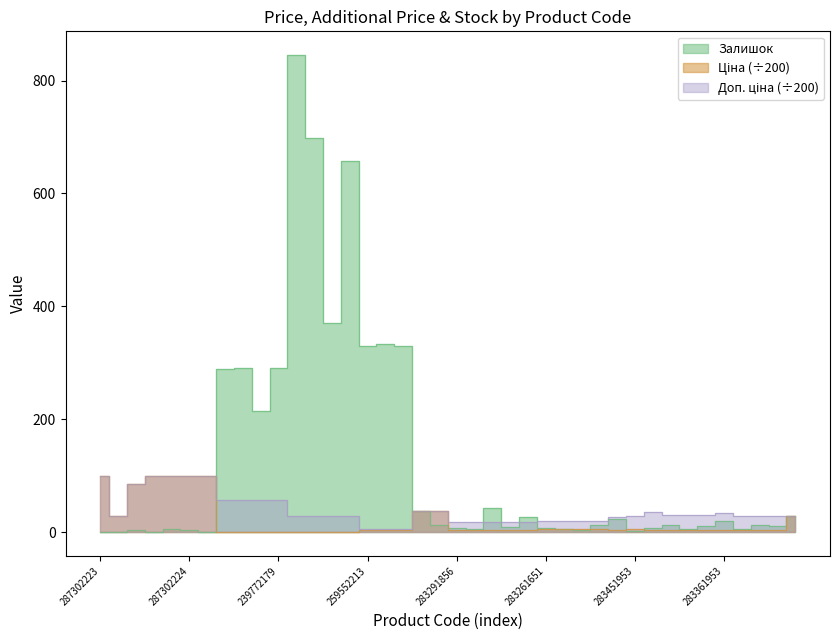

How many series are shown in this chart?

3